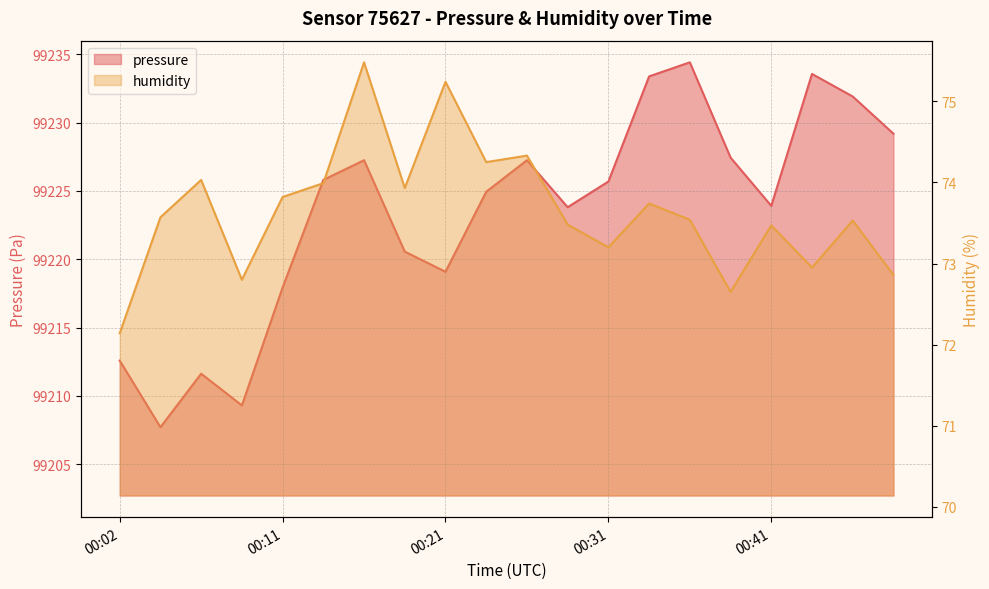

At which category does pressure reach its first local peak?

00:06